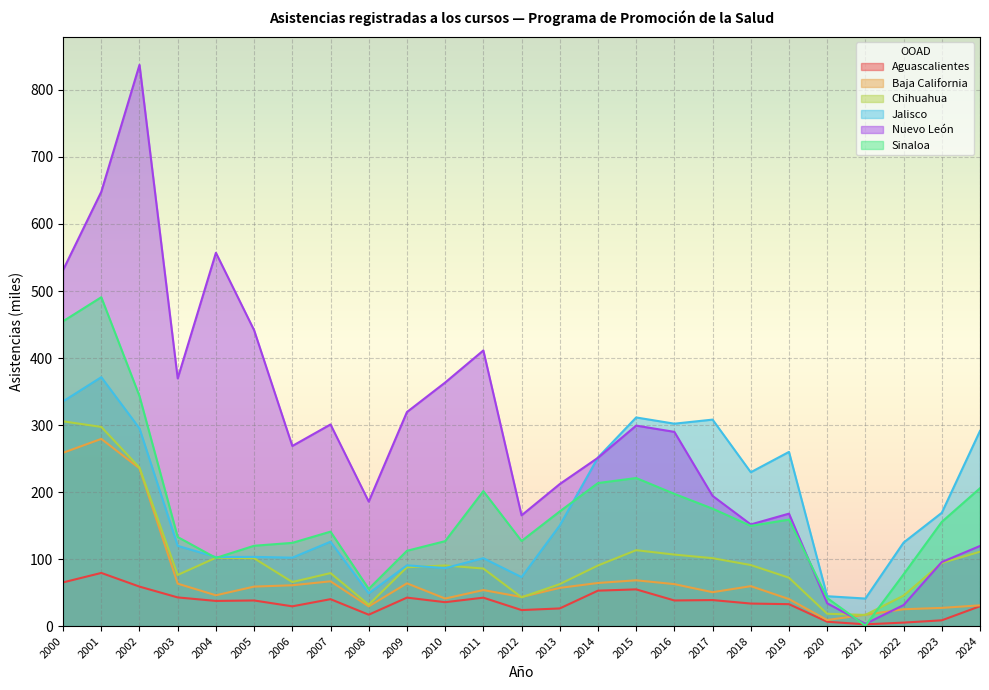

Which label corresponds to the smallest value in the chart?

2021